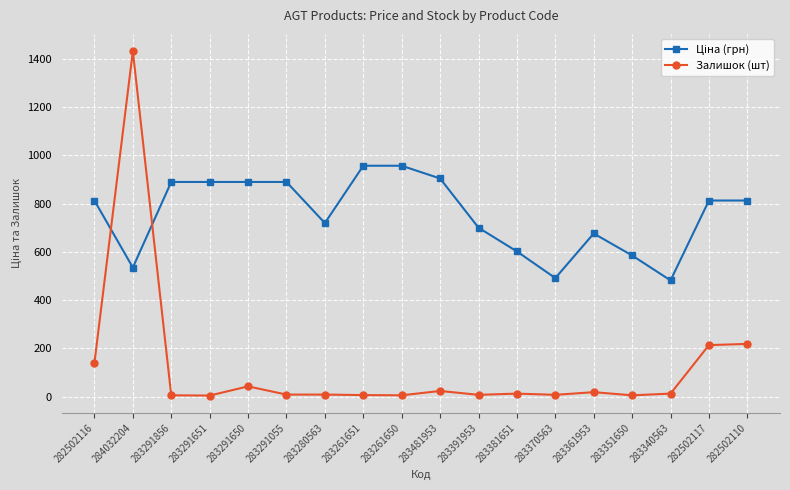

The Залишок (шт) series shows 6.0 at 283261650. True or false?

True